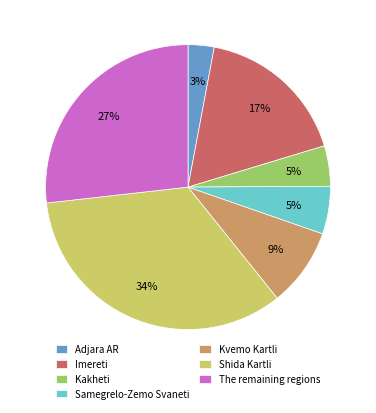

What is the largest slice in the pie chart?

Shida Kartli